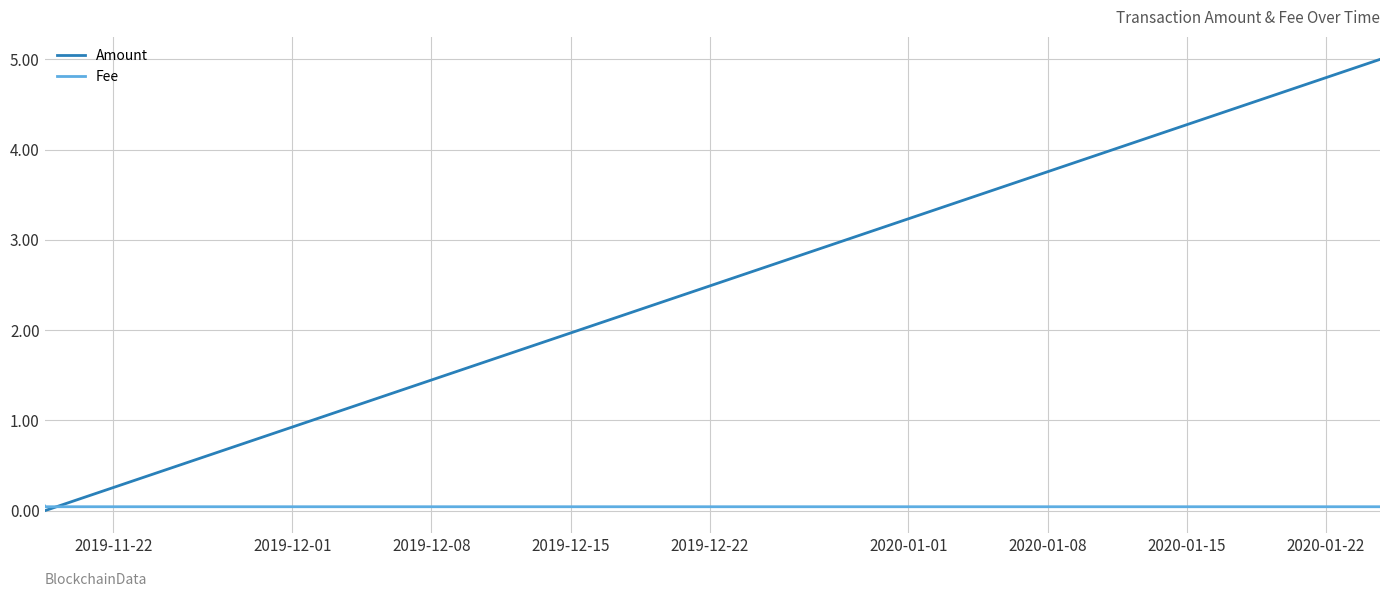

Rank the series by their average value, from highest to lowest.

Amount, Fee